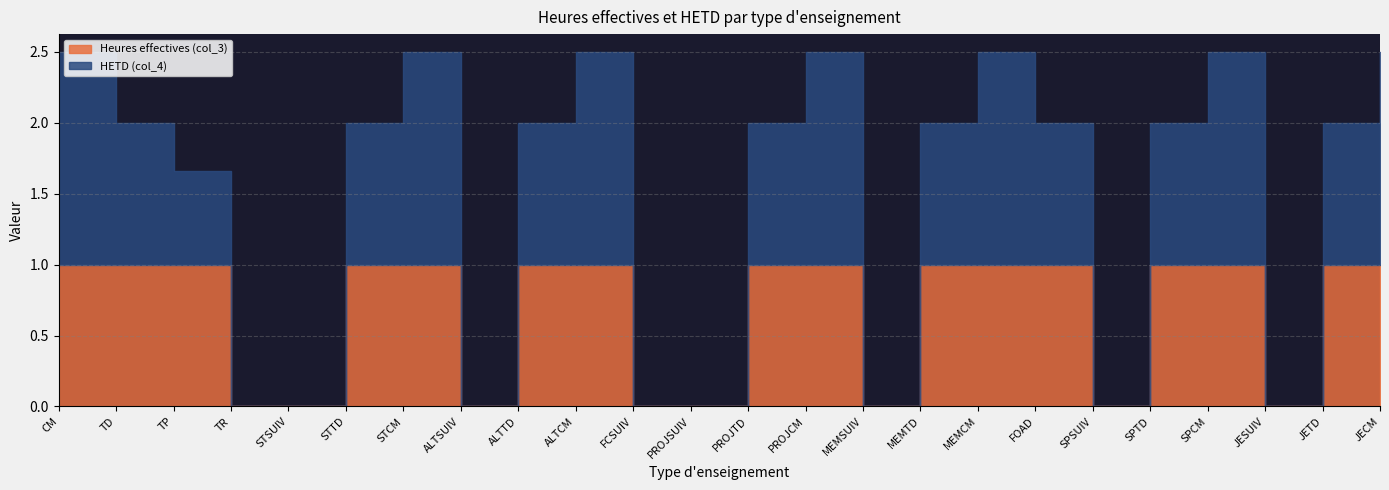

Between JESUIV and SPTD, which is larger?

SPTD